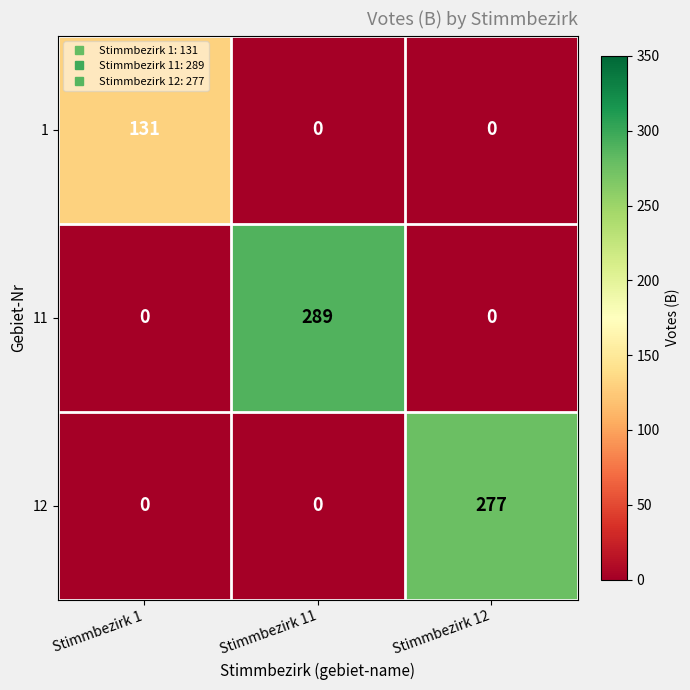

What is the difference between the highest and lowest values at Stimmbezirk 1?

131